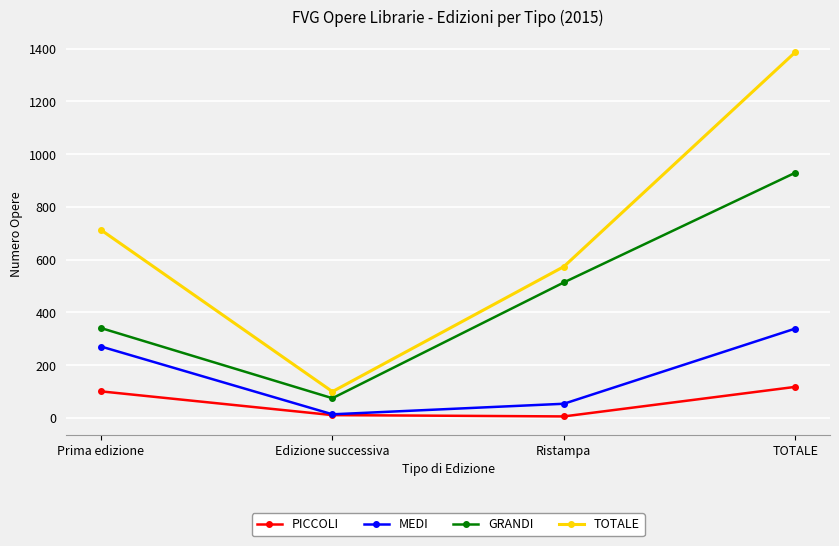

True or false: TOTALE and GRANDI intersect in this chart.

False